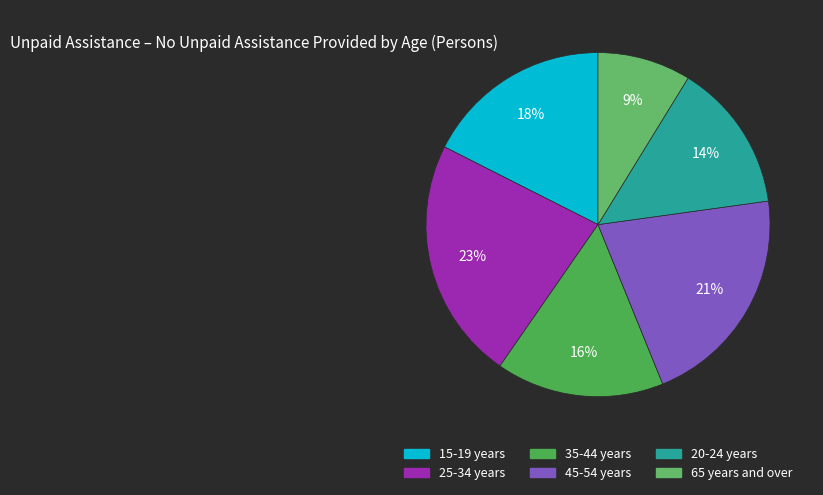

Which slice is the largest?

25-34 years